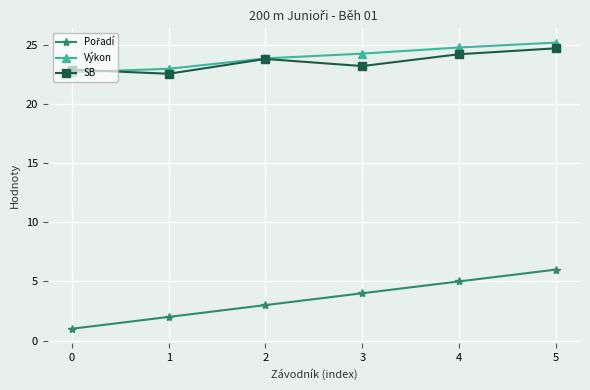

What is the minimum value shown in the chart?

1.0